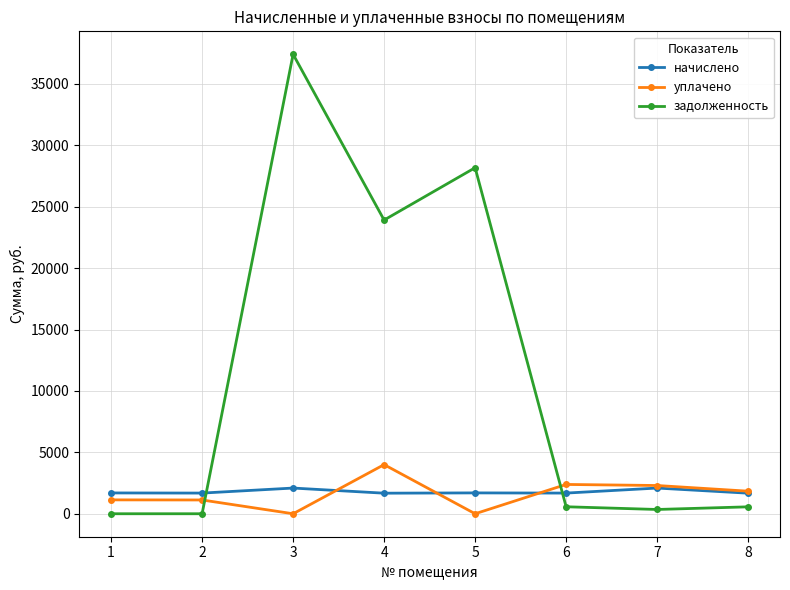

What is the difference between the maximum and minimum values in the уплачено series?

4000.0